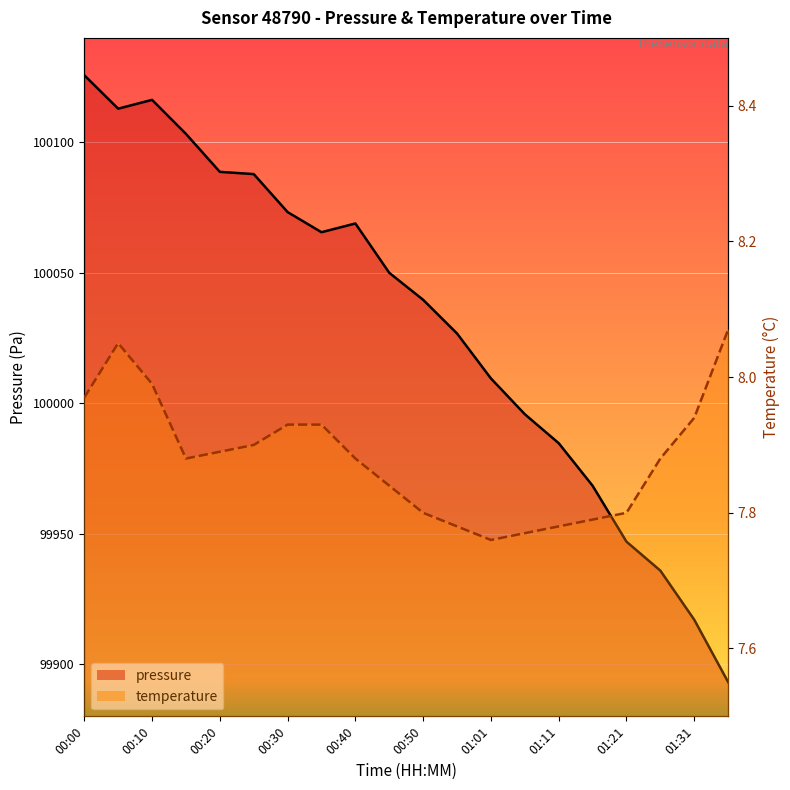

The value of temperature at 01:31 is 7.9. True or false?

True